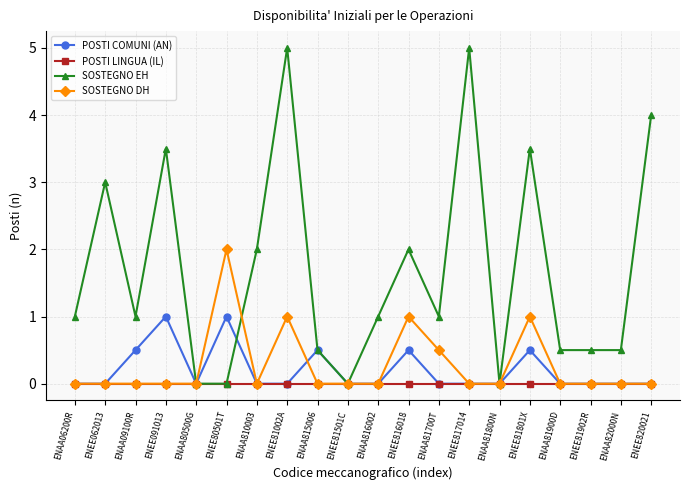

How many data points does each series have?

20